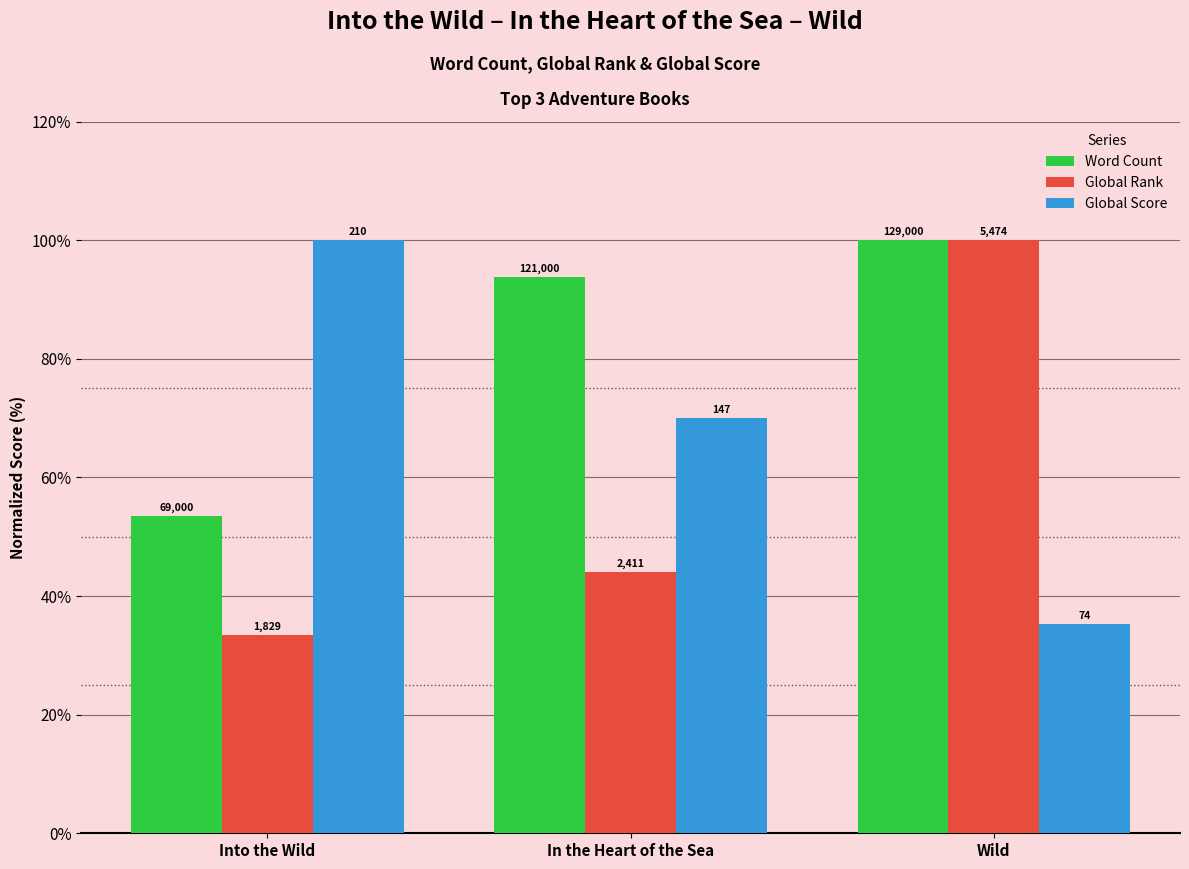

How many bars are there in each group?

3